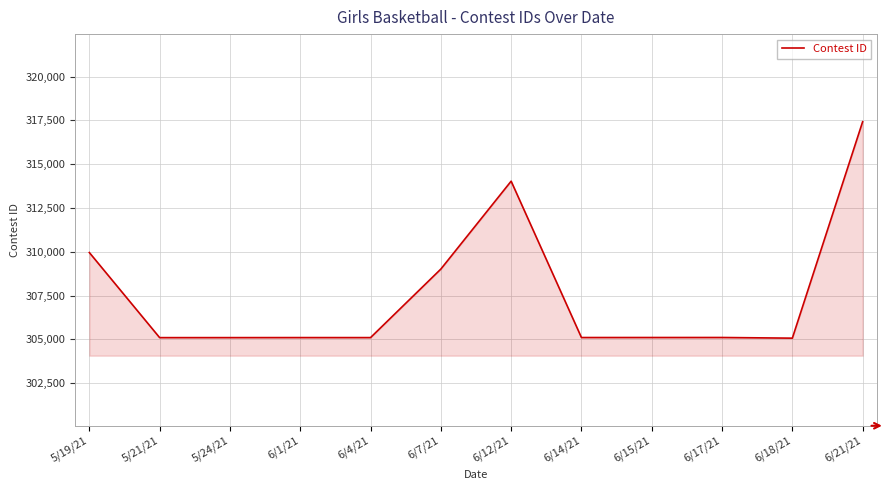

What is the greatest value displayed?

317426